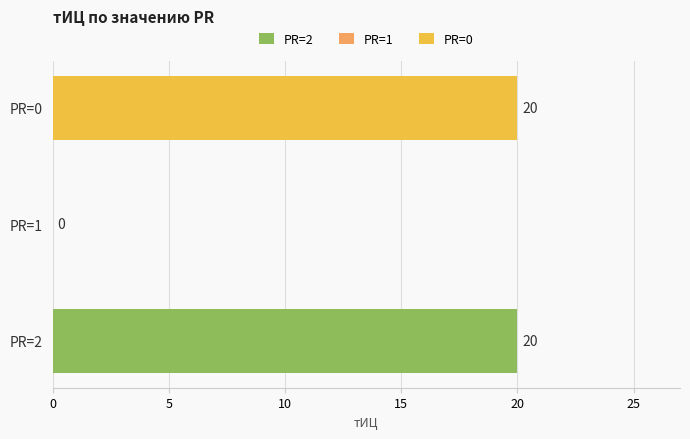

How many values are between 0 and 20?

3